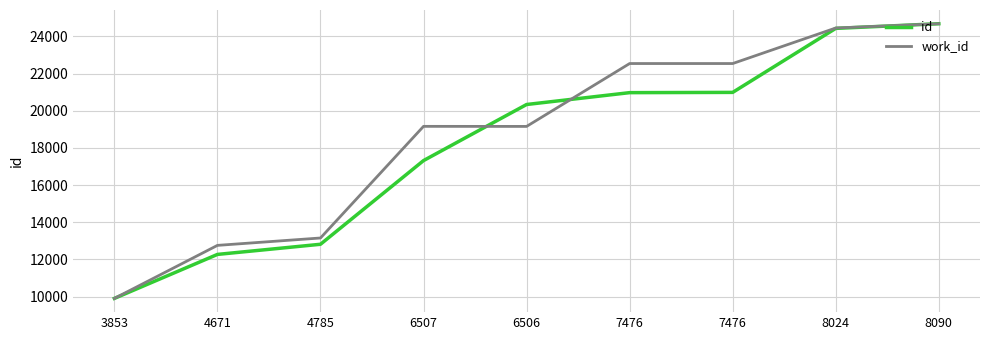

How many lines are shown in the chart?

2